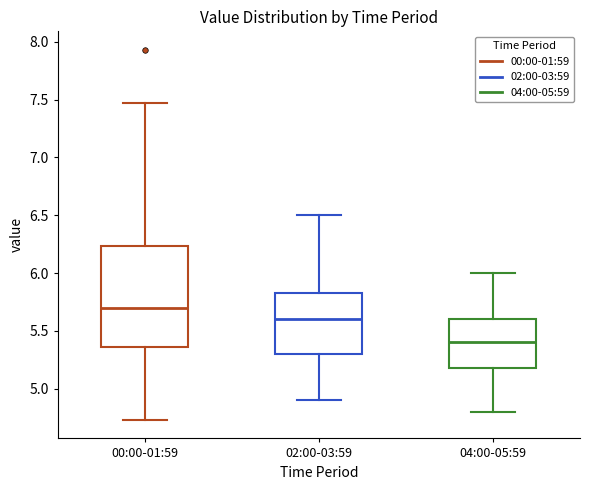

Which box's median line is the highest?

00:00-01:59